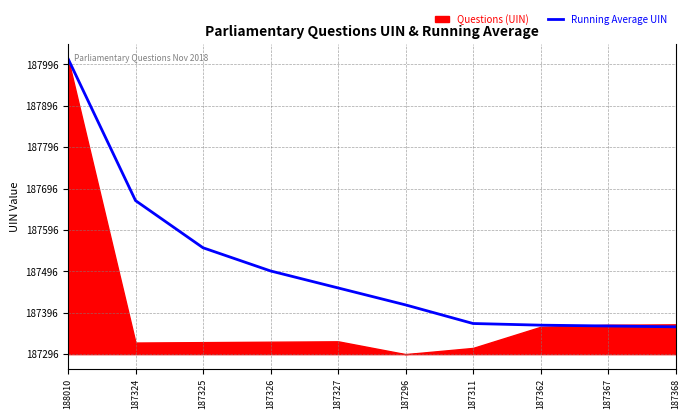

The chart shows a value of 368 at 187325. True or false?

False